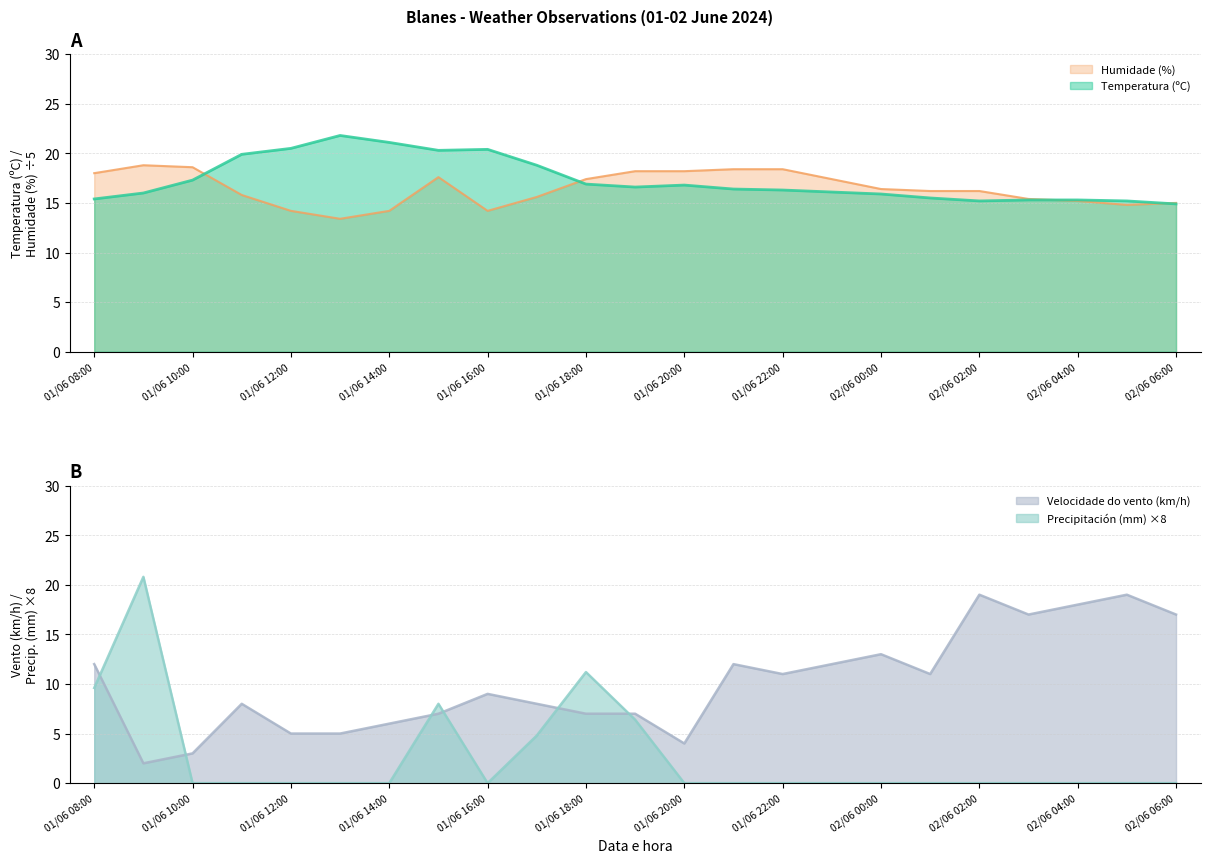

At which category is the sum across all series the highest?

01/06 09:00